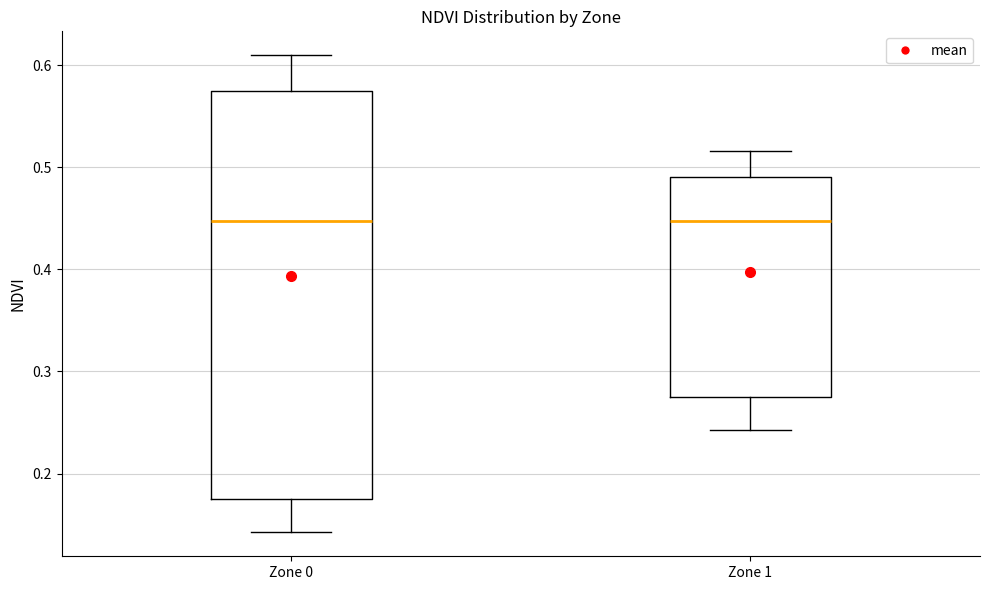

Where is the lower edge of the box for Zone 0 on the y-axis? The values are not printed on the chart, so give them approximately, as read against the axis.

0.18